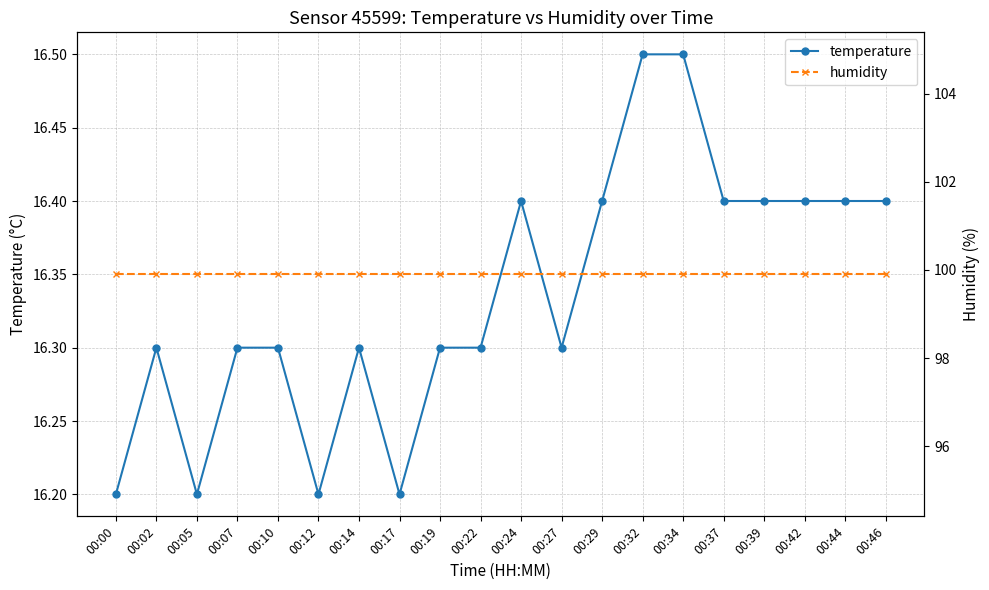

Where is the first local minimum for temperature?

00:05